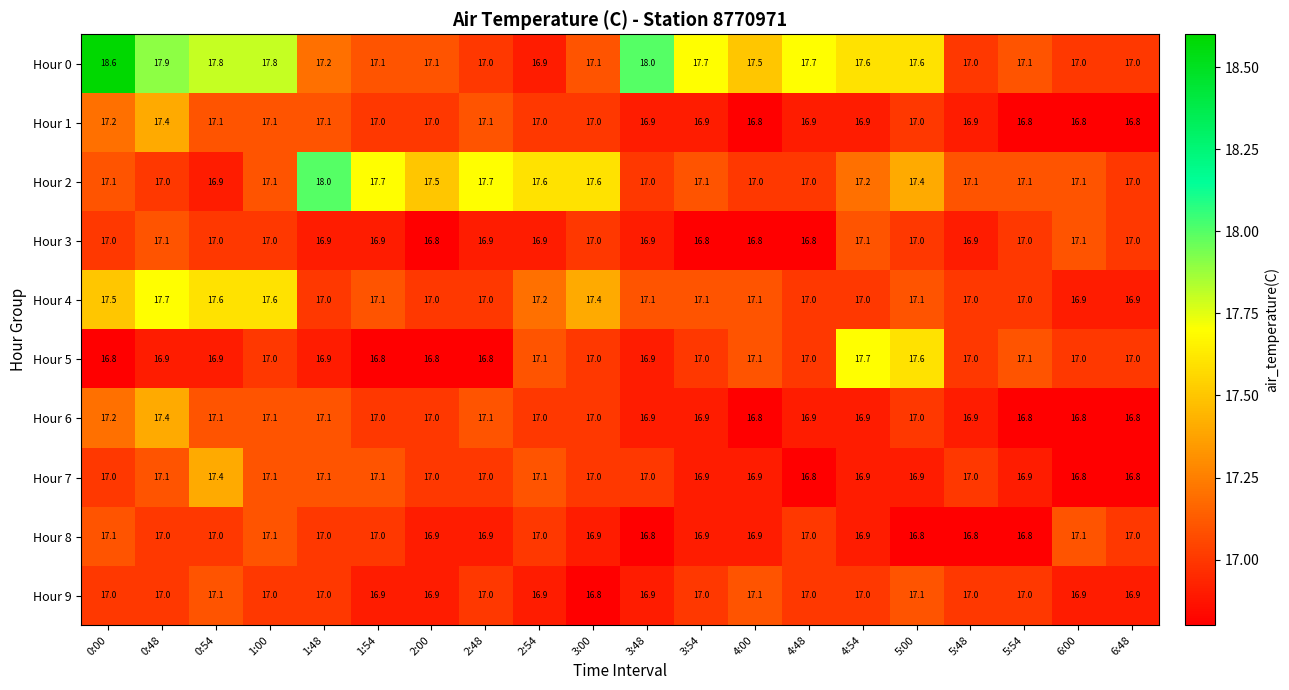

What is the total value across all series at 5:48?

169.6